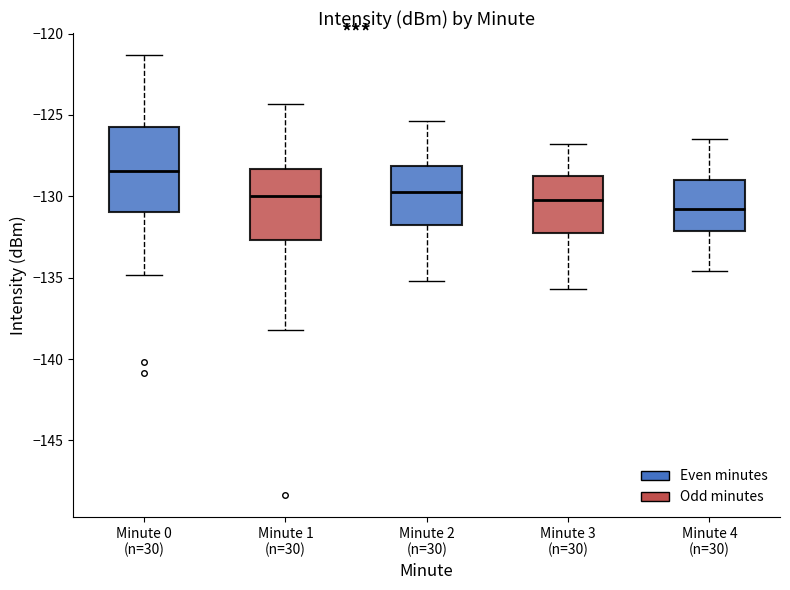

Reading left to right, read every box against the y-axis: the position of its median line, the range the box covers, and the ends of its whiskers. The values are not printed on the chart, so give them approximately, as read against the axis.

Minute 0 (n=30): median -128.5, box -131.0 to -125.5, whiskers -135.0 to -121.5
Minute 1 (n=30): median -130.0, box -132.5 to -128.5, whiskers -138.0 to -124.5
Minute 2 (n=30): median -129.5, box -131.5 to -128.0, whiskers -135.0 to -125.5
Minute 3 (n=30): median -130.0, box -132.5 to -128.5, whiskers -135.5 to -127.0
Minute 4 (n=30): median -130.5, box -132.0 to -129.0, whiskers -134.5 to -126.5